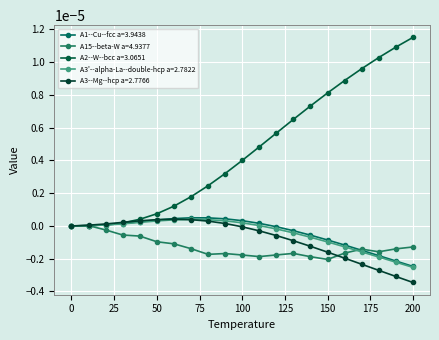

Which series has the largest total across all categories?

A2--W--bcc a=3.0651